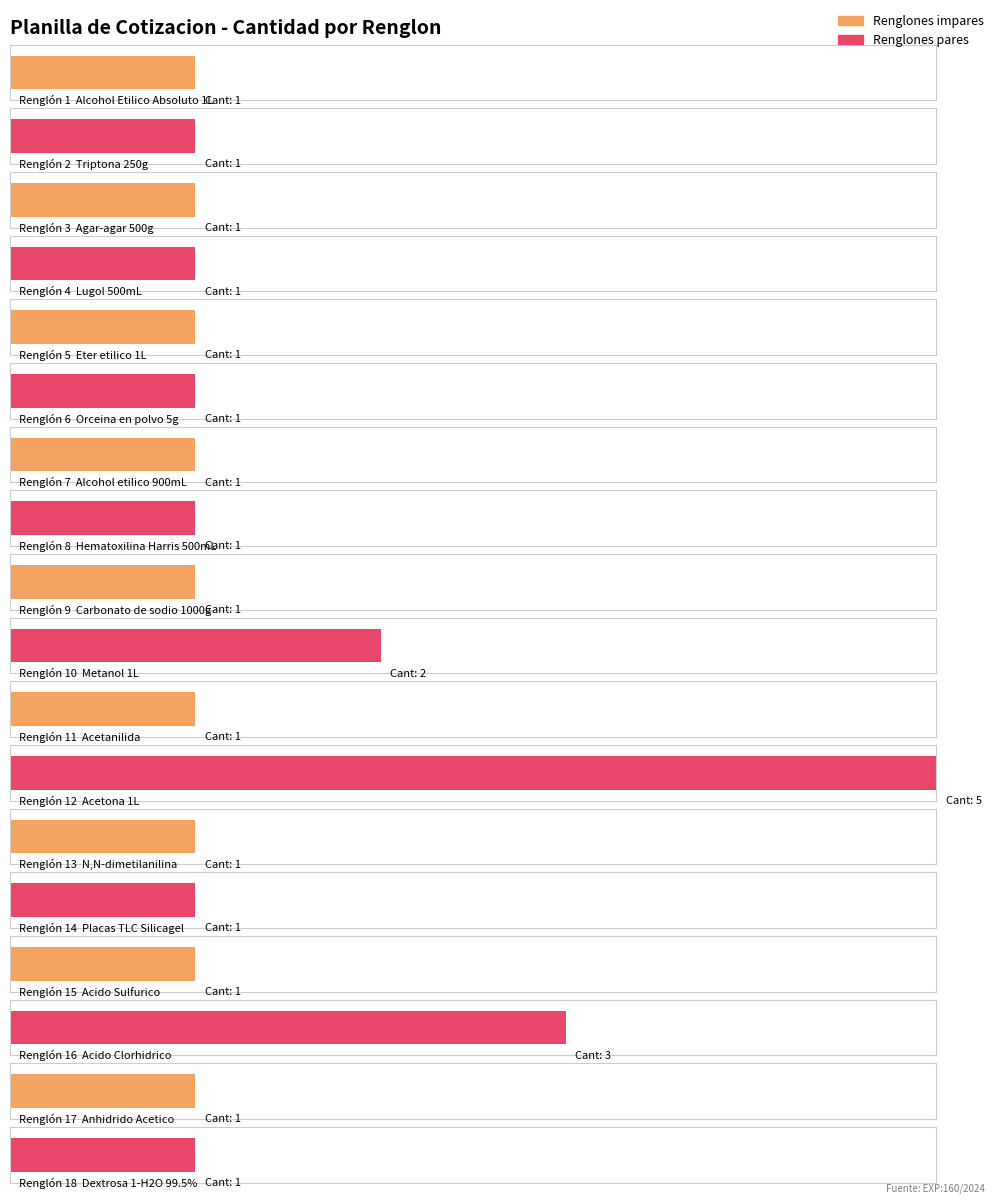

What is the maximum value shown in the chart?

5